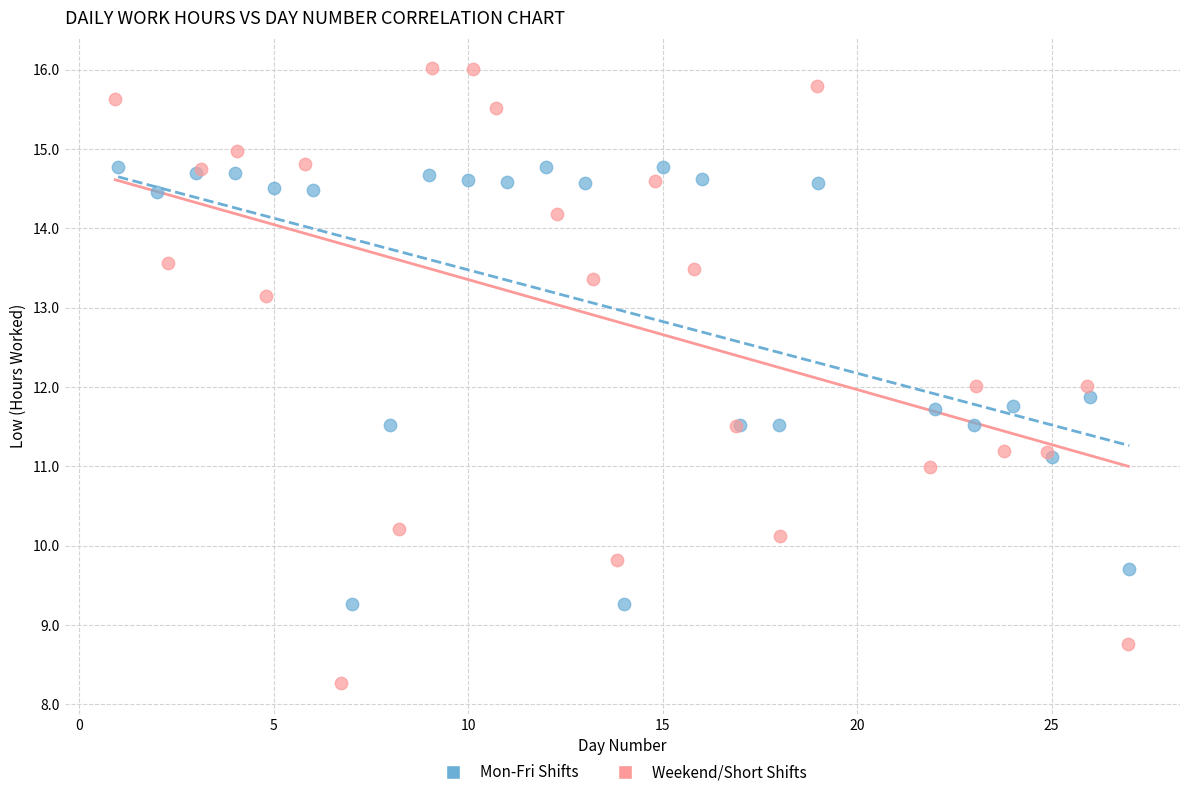

Which series has the largest Y range (max minus min)?

Weekend/Short Shifts